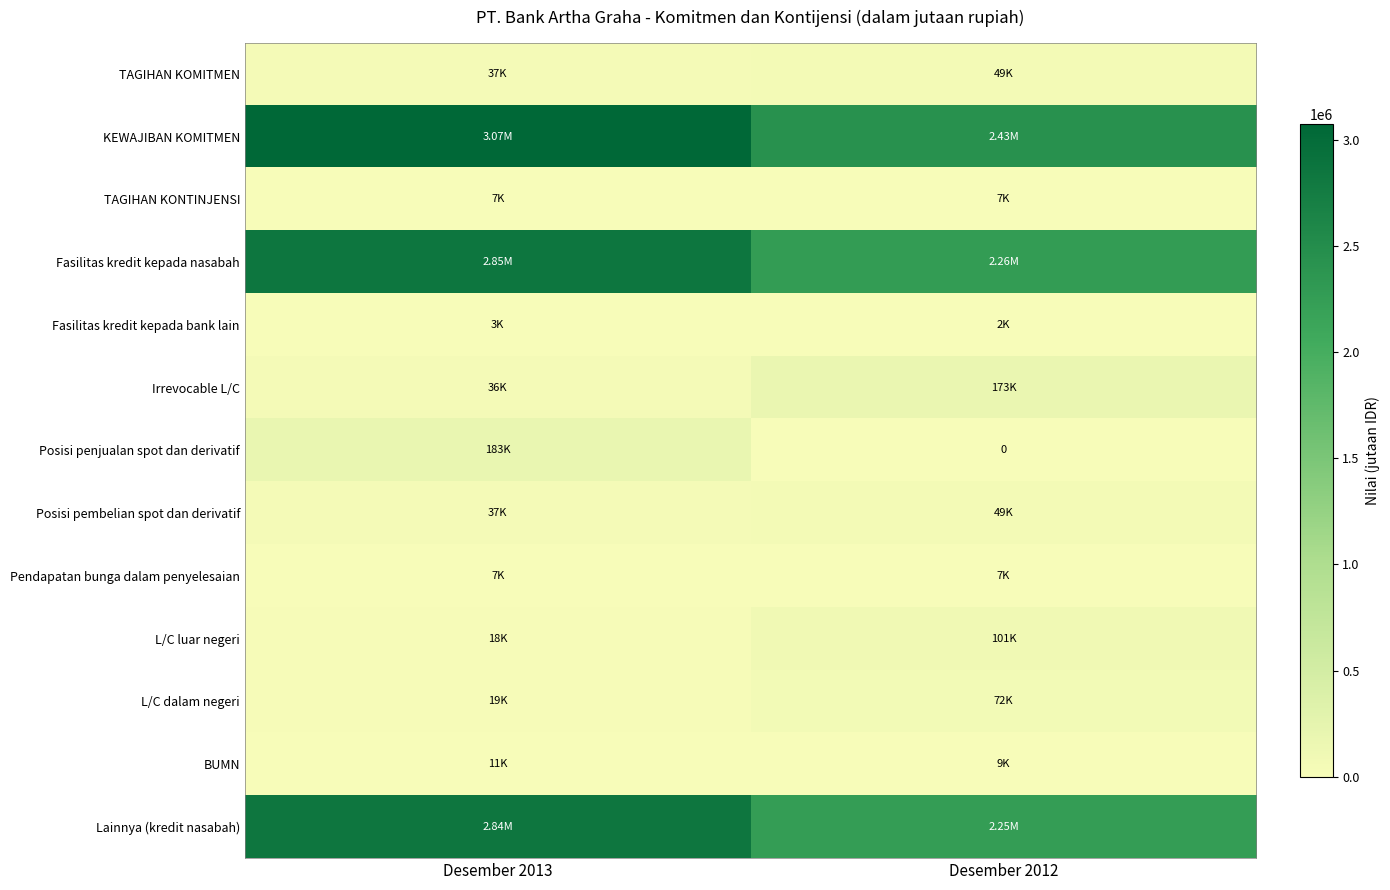

The TAGIHAN KONTINJENSI series shows 9681 at Desember 2013. True or false?

False